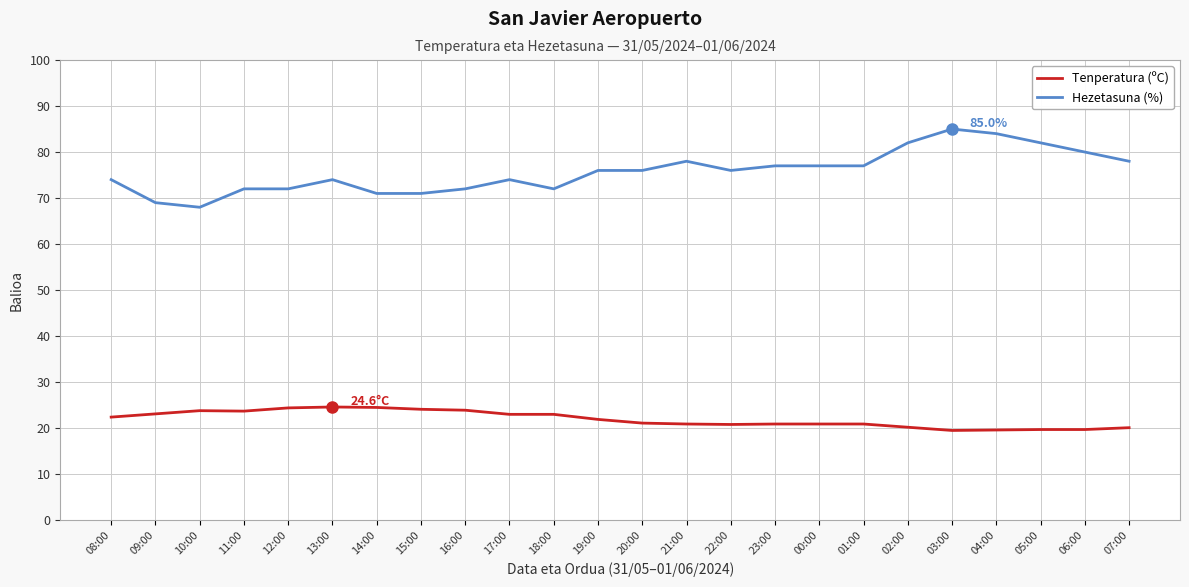

At how many categories does at least one series exceed 21?

24